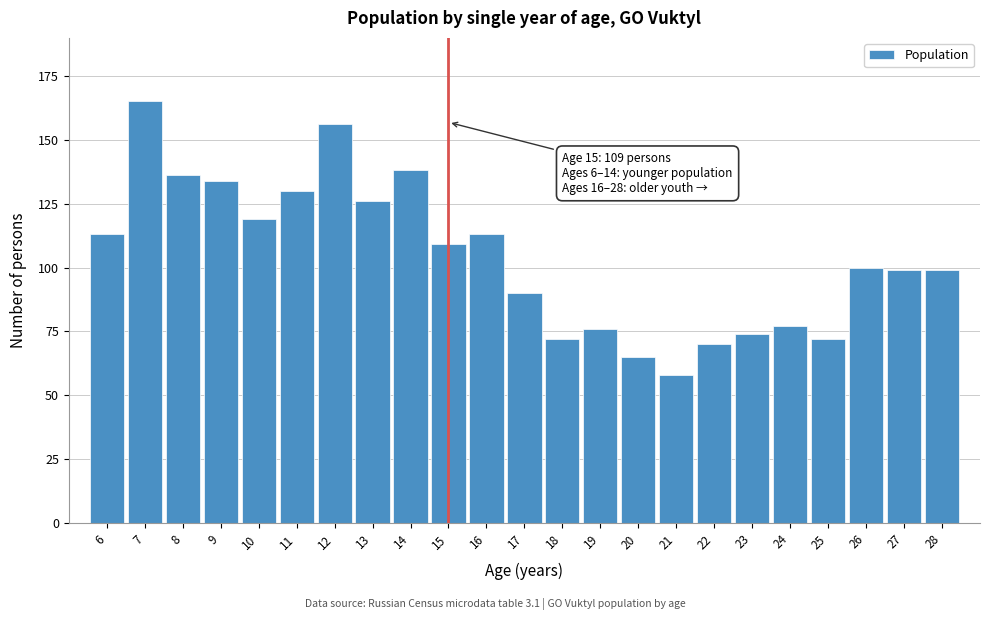

Reading left to right, transcribe all the data shown in this chart.

6=113	7=165	8=136	9=134	10=119	11=130	12=156	13=126	14=138	15=109	16=113	17=90	18=72	19=76	20=65	21=58	22=70	23=74	24=77	25=72	26=100	27=99	28=99